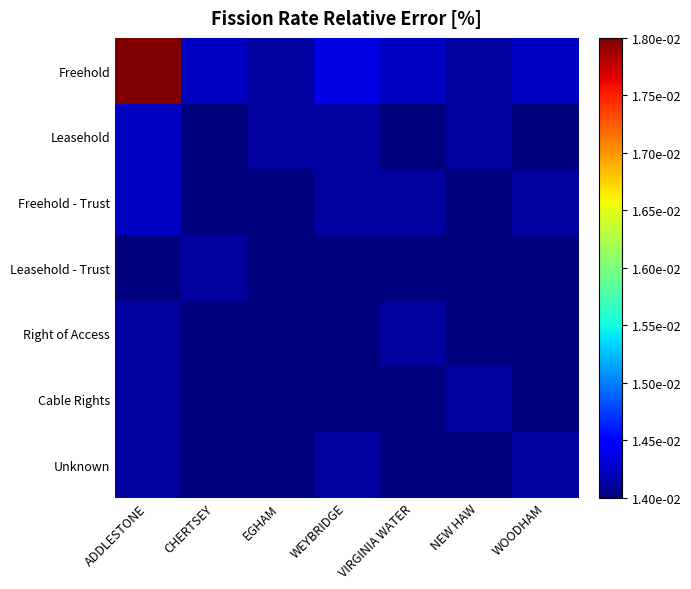

Which series changed the most between EGHAM and VIRGINIA WATER?

Freehold